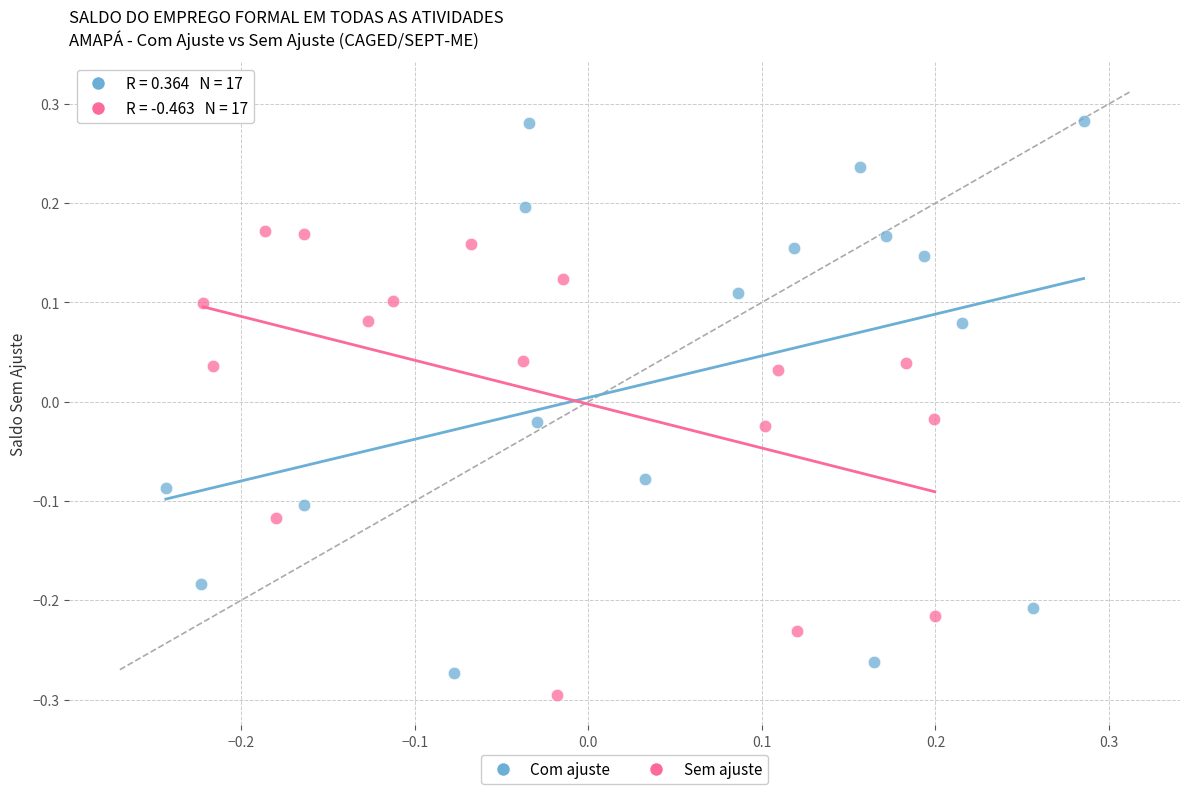

Which series has the widest spread of Y values?

Com ajuste